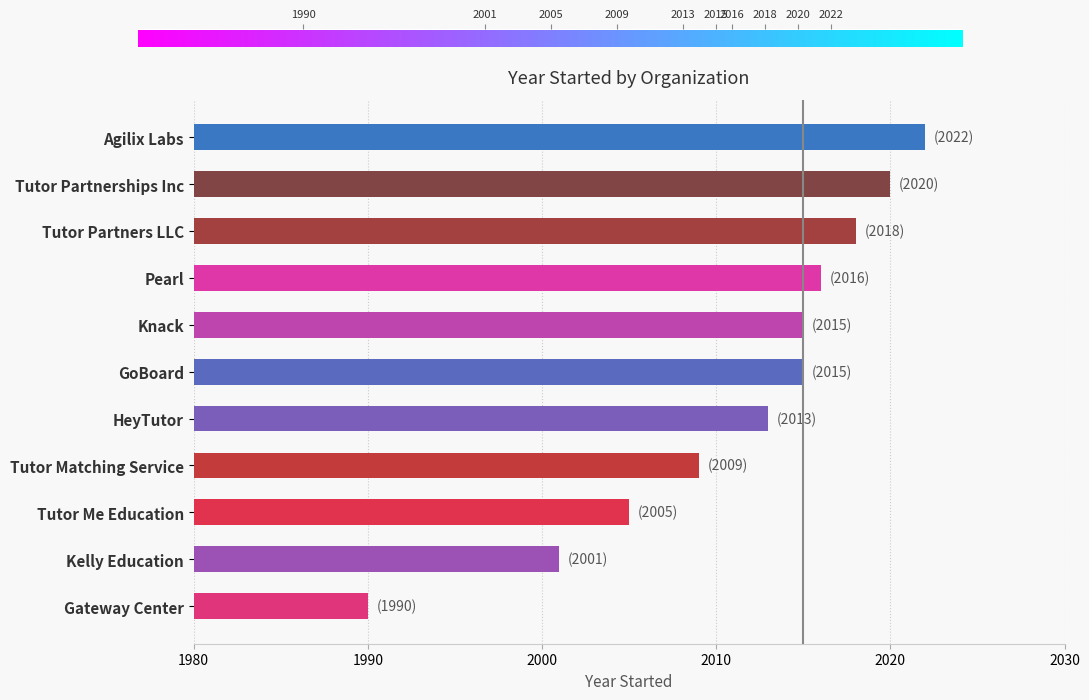

Between Pearl and Gateway Center, which is larger?

Pearl